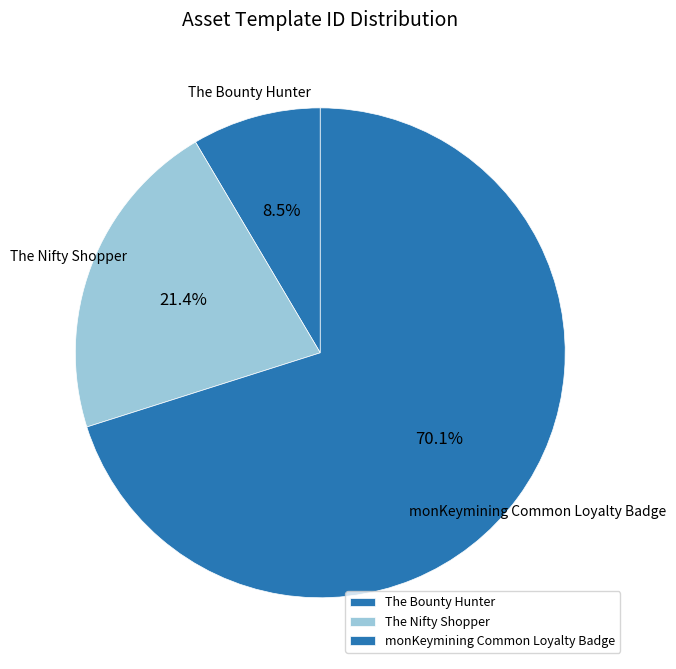

What is the ratio of the value at monKeymining Common Loyalty Badge to the value at The Nifty Shopper?

3.3